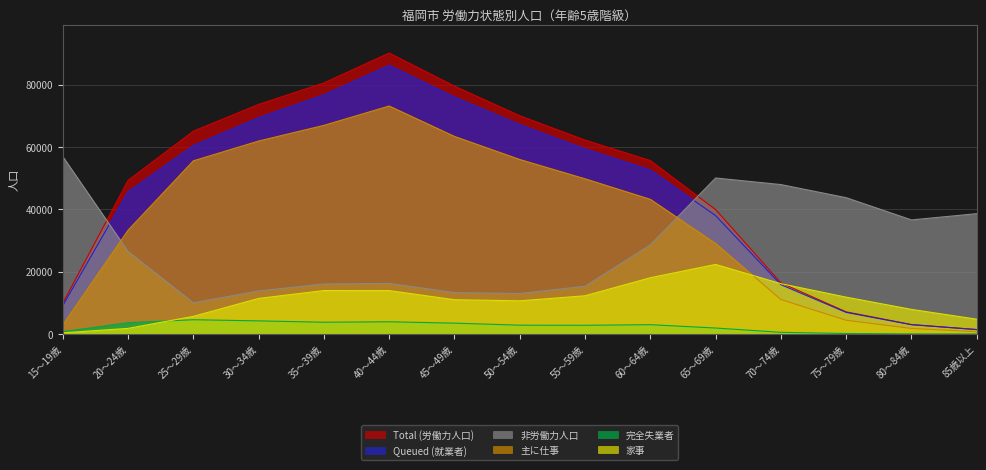

Reading right to left, what are all the values shown in this chart?

Total (労働力人口): 1455	3054	7120	16416	39913	55625	62197	70006	79495	90122	80525	73641	65054	49281	9875
Queued (就業者): 1427	3001	6943	15851	37976	52615	59383	67159	75991	86181	76727	69414	60453	45634	9140
非労働力人口: 38607	36607	43735	47940	50048	28613	15345	13009	13312	16244	16069	13841	10043	26505	56940
主に仕事: 762	1804	4425	11083	29036	43206	49788	55981	63380	73133	66925	61897	55551	33301	2918
完全失業者: 28	53	177	565	1937	3010	2814	2847	3504	3941	3798	4227	4601	3647	735
家事: 4769	7917	11838	16160	22332	18064	12285	10657	11016	13936	13955	11433	5674	1824	397